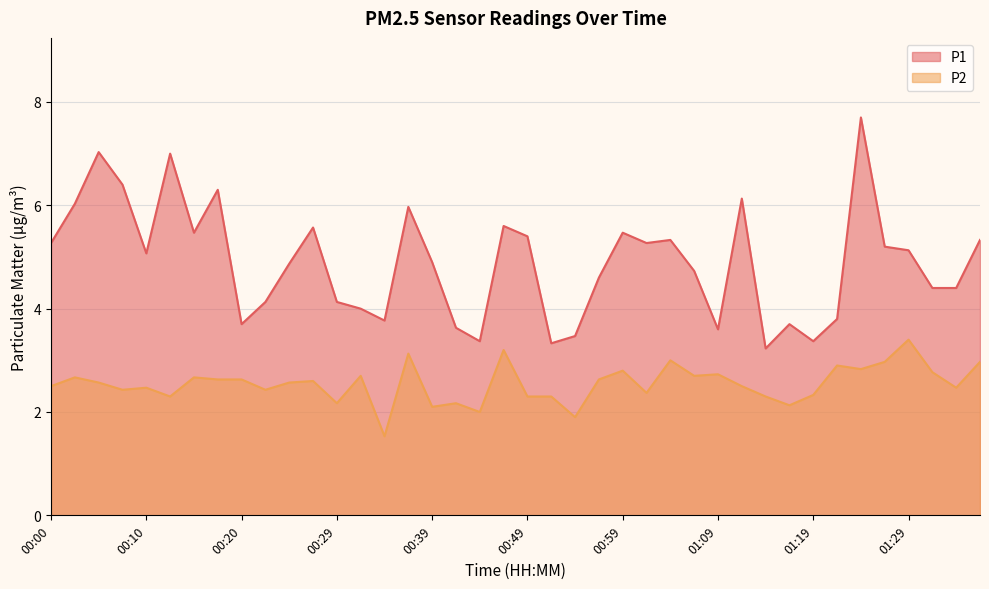

The P2 series shows 2.2 at 00:29. True or false?

True